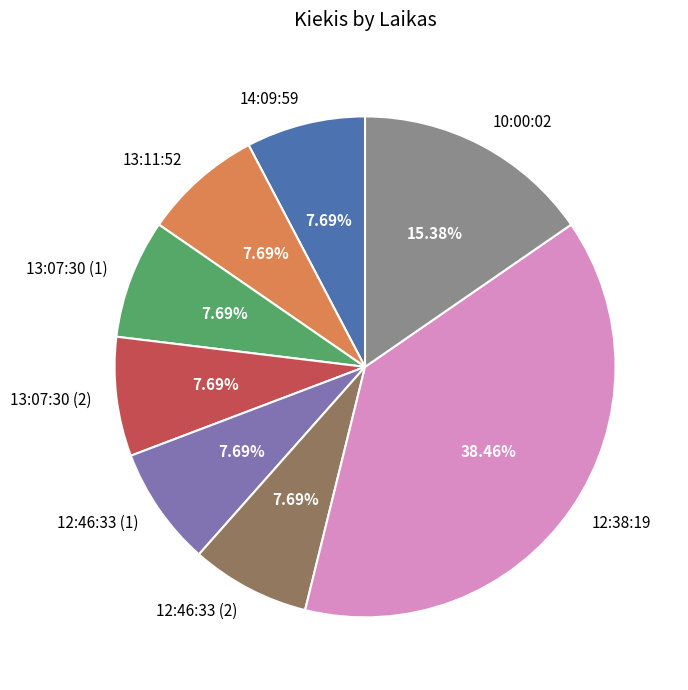

How much of the chart is everything except 10:00:02?

84.6%